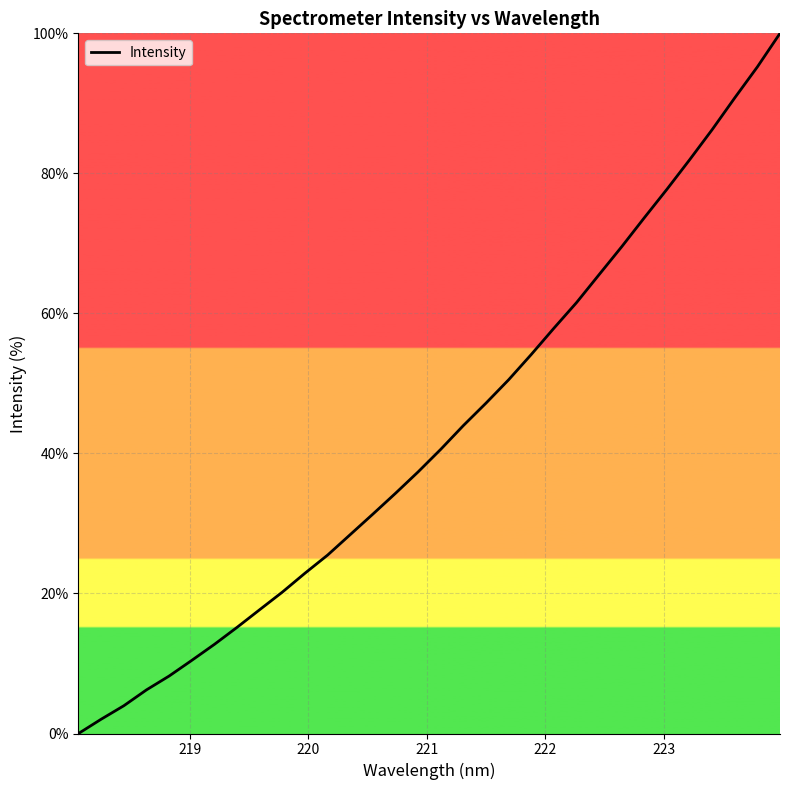

How many distinct data groups are displayed?

1